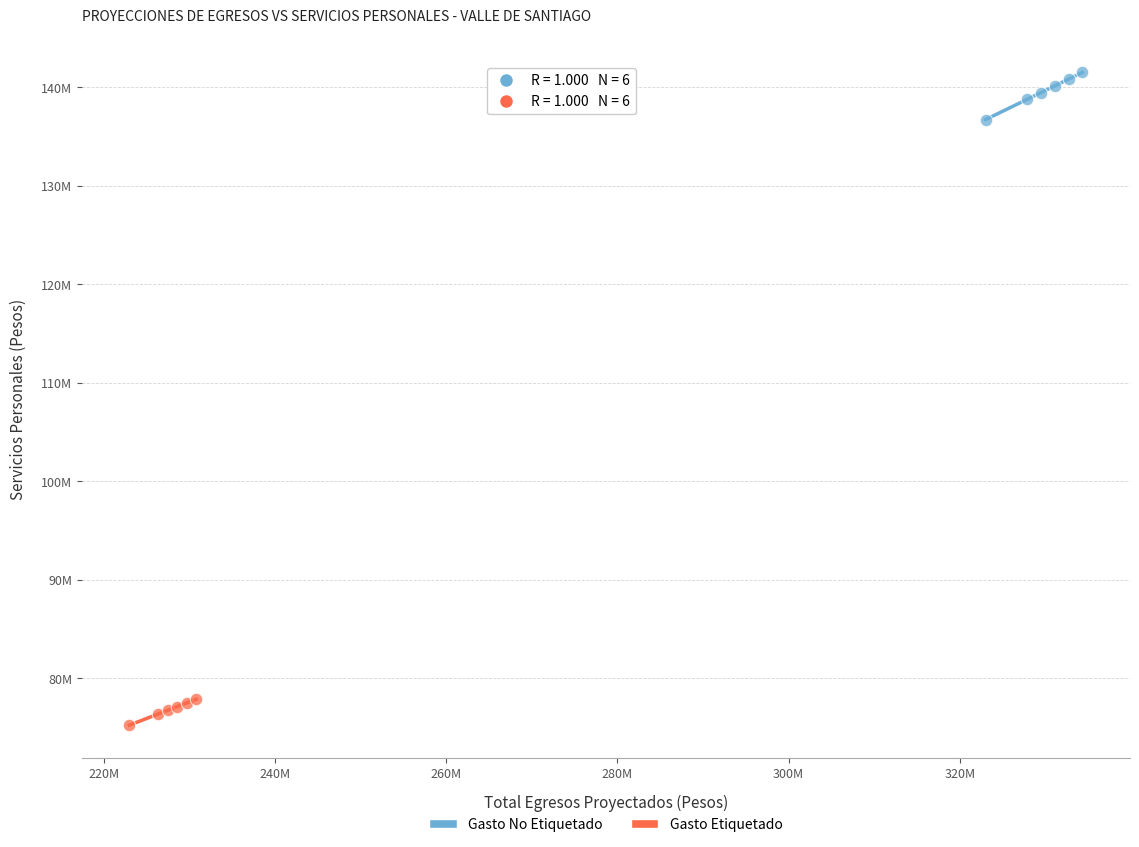

Which series has the widest spread of Y values?

Gasto No Etiquetado